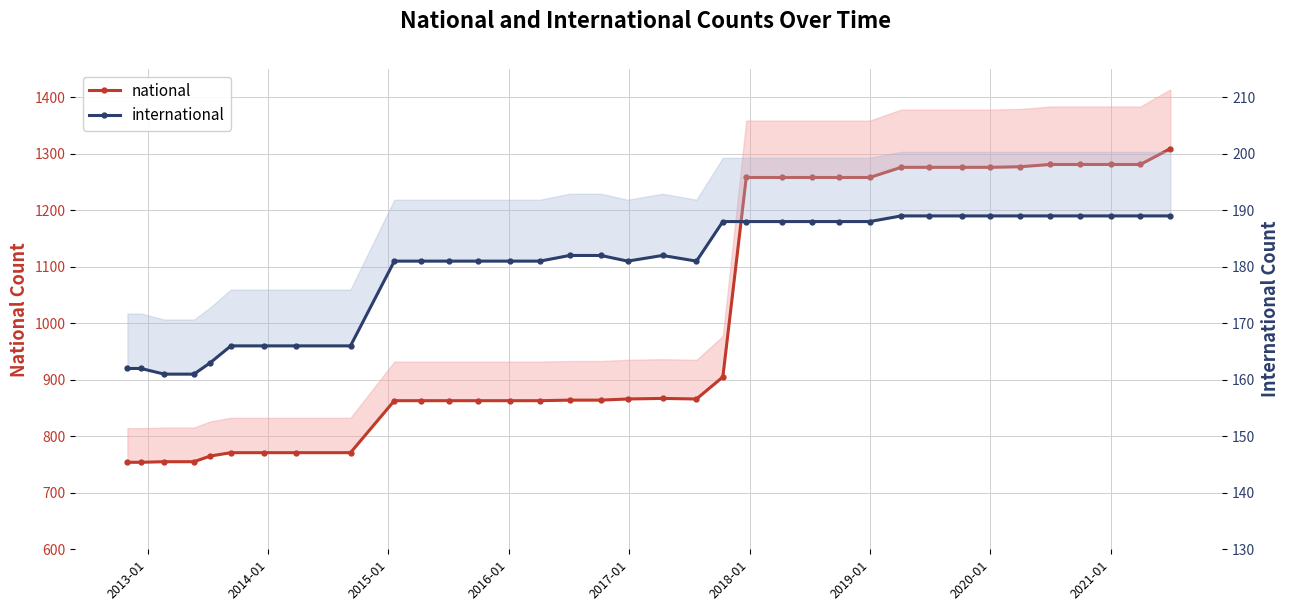

How many values in the international series are below 182?

17